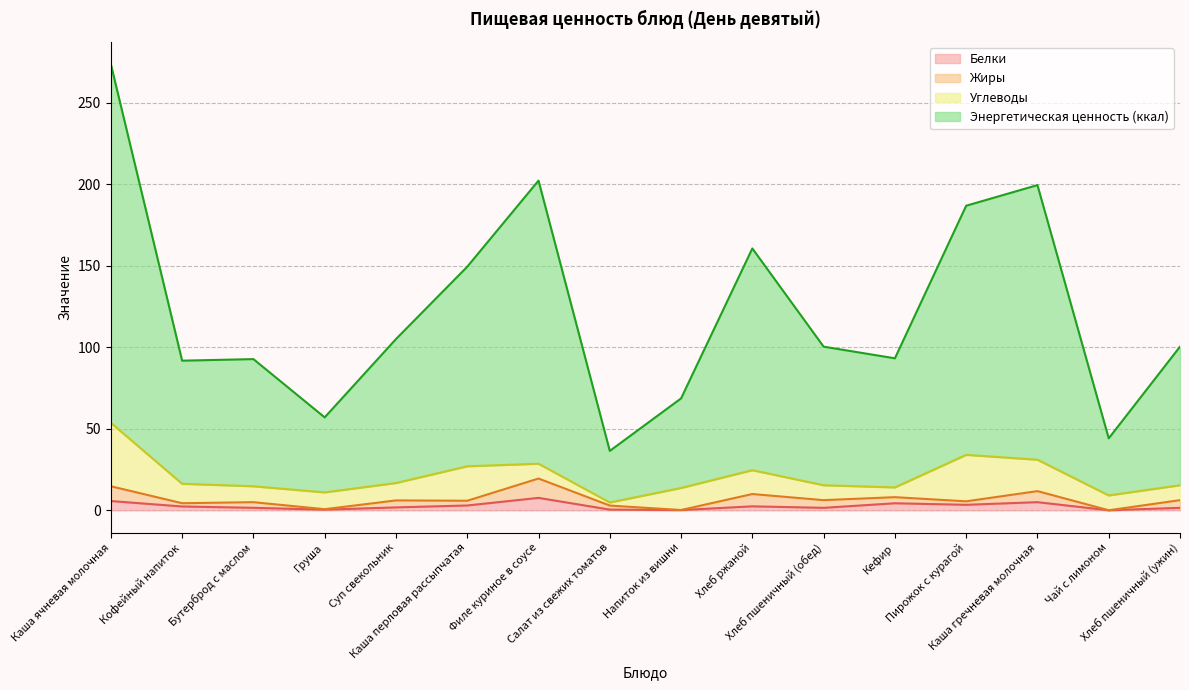

What position from the right is Груша?

13